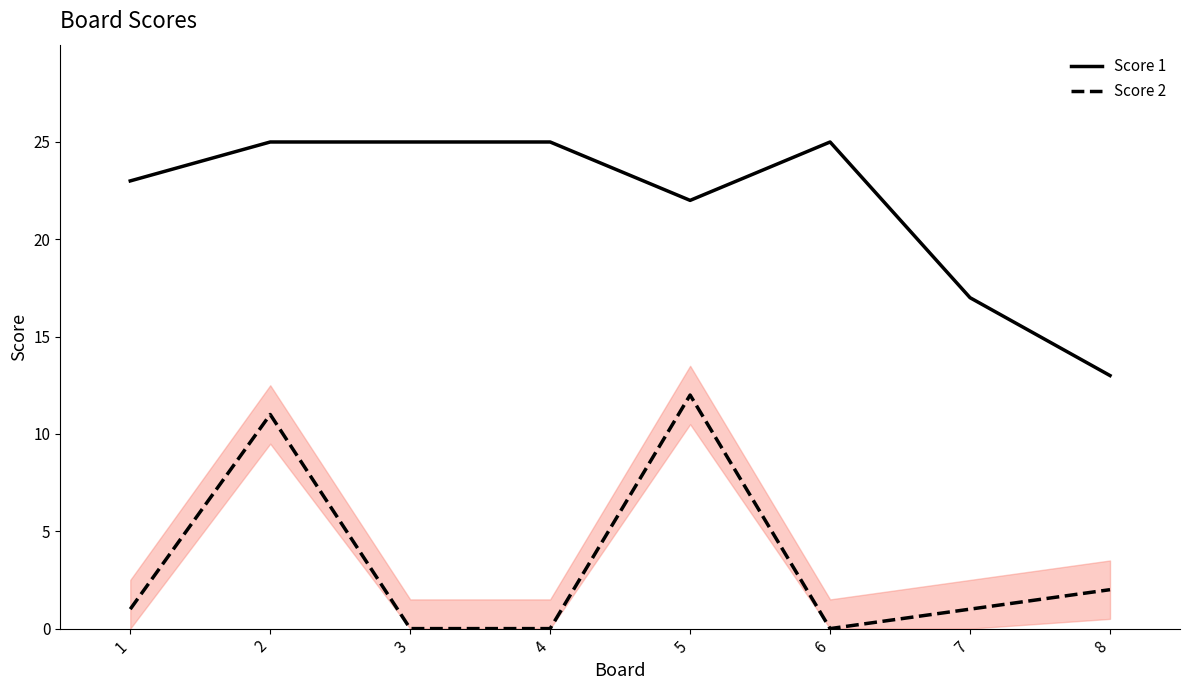

True or false: Score 2 and Score 1 intersect in this chart.

False